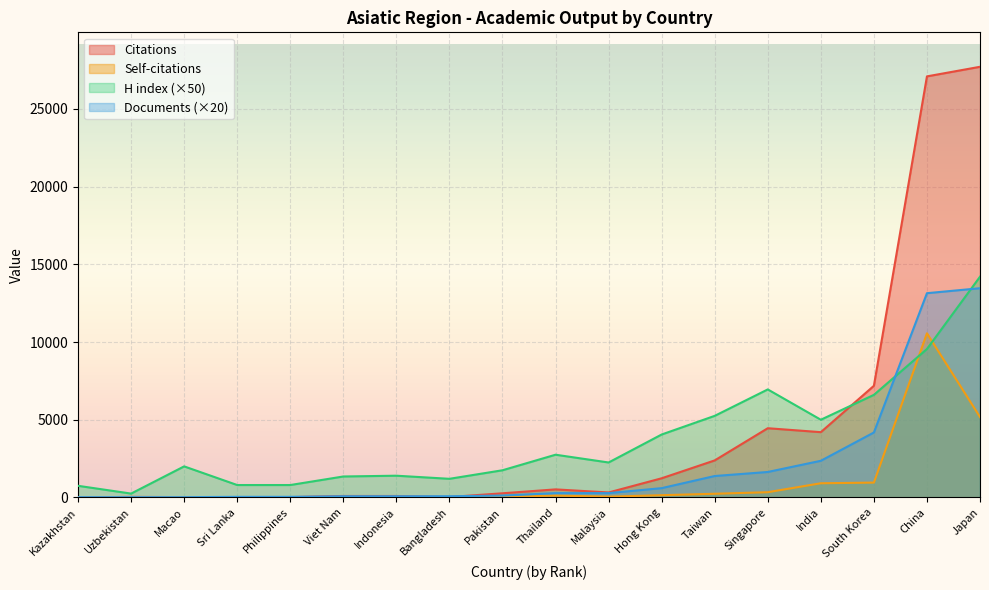

Reading left to right, what are all the values shown in this chart?

Citations: 0	37	23	12	22	96	95	29	269	520	322	1234	2384	4454	4201	7183	27086	27703
Self-citations: 0	6	5	5	0	21	15	0	49	121	51	147	239	339	914	957	10560	5174
H index: 750	250	2000	800	800	1350	1400	1200	1750	2750	2250	4050	5250	6950	5000	6600	9550	14200
Documents: 20	20	20	40	40	80	80	80	120	280	280	600	1380	1640	2360	4180	13140	13460